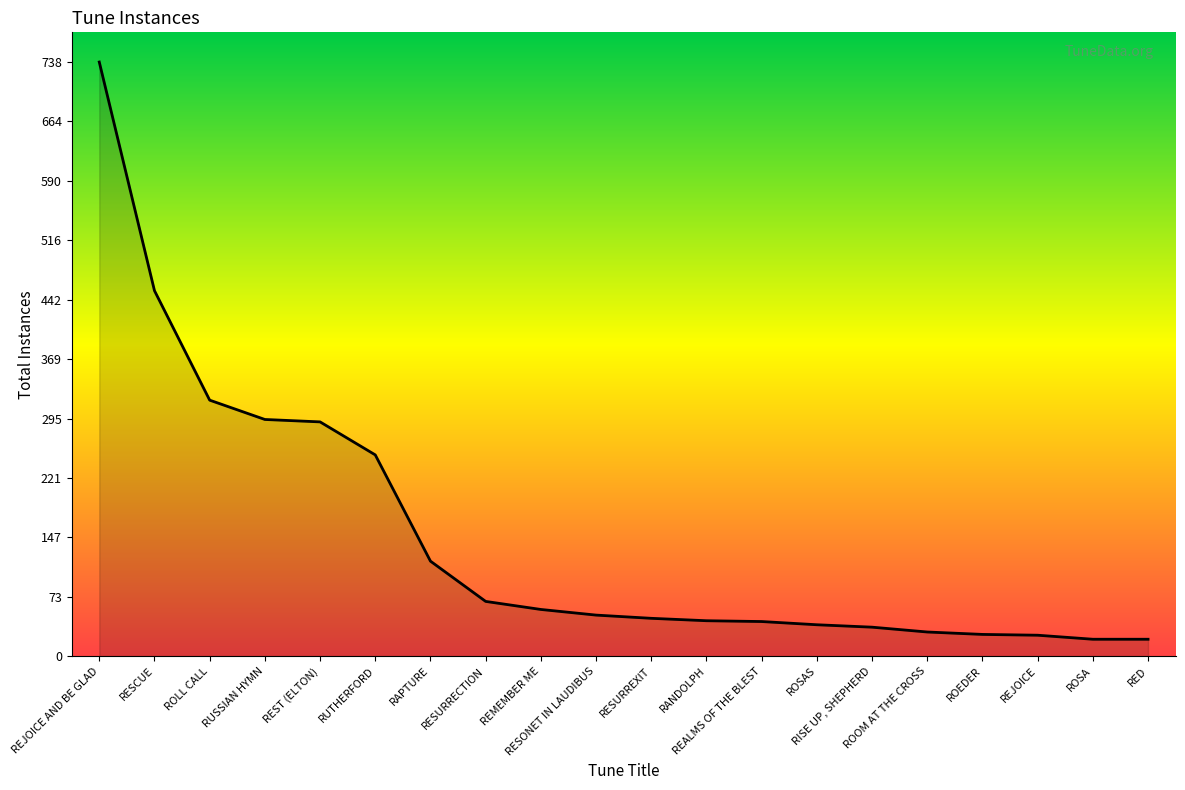

What is the maximum value shown in the chart?

738